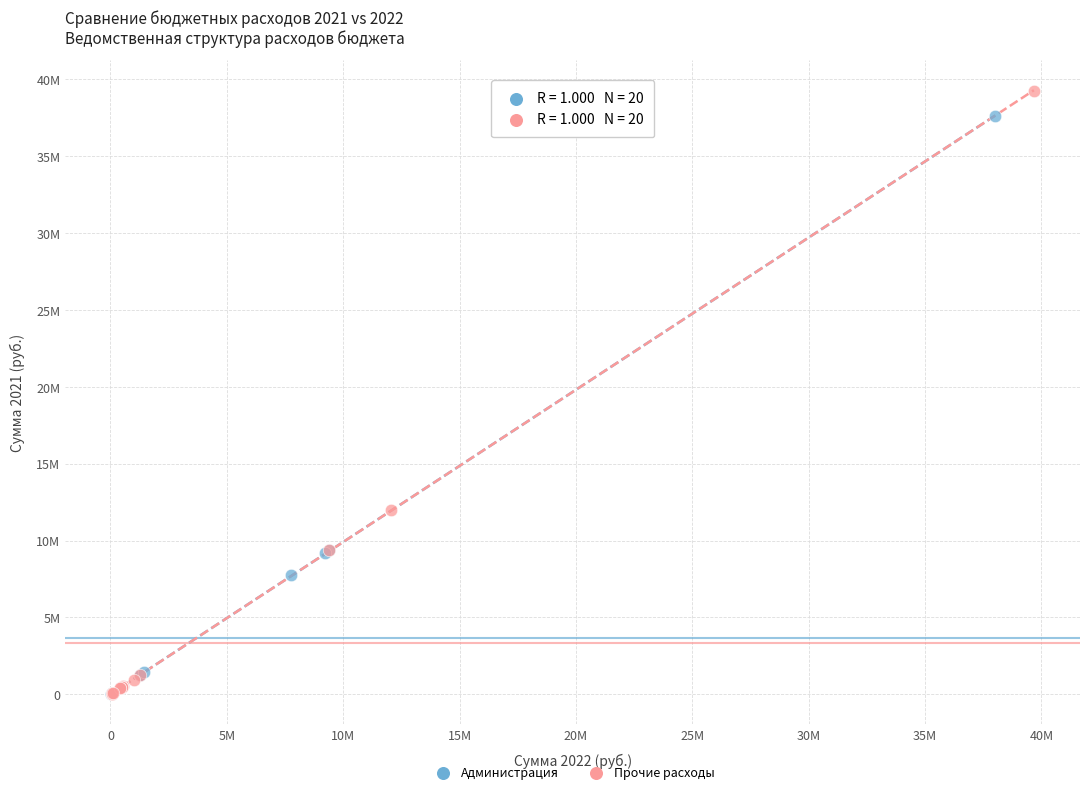

What are all the series names shown in the legend?

Администрация, Прочие расходы